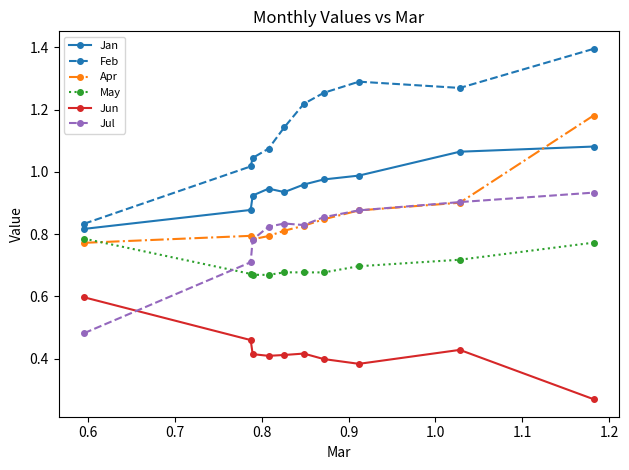

Rank the series by their maximum value, from lowest to highest.

Jun, May, Jul, Jan, Apr, Feb